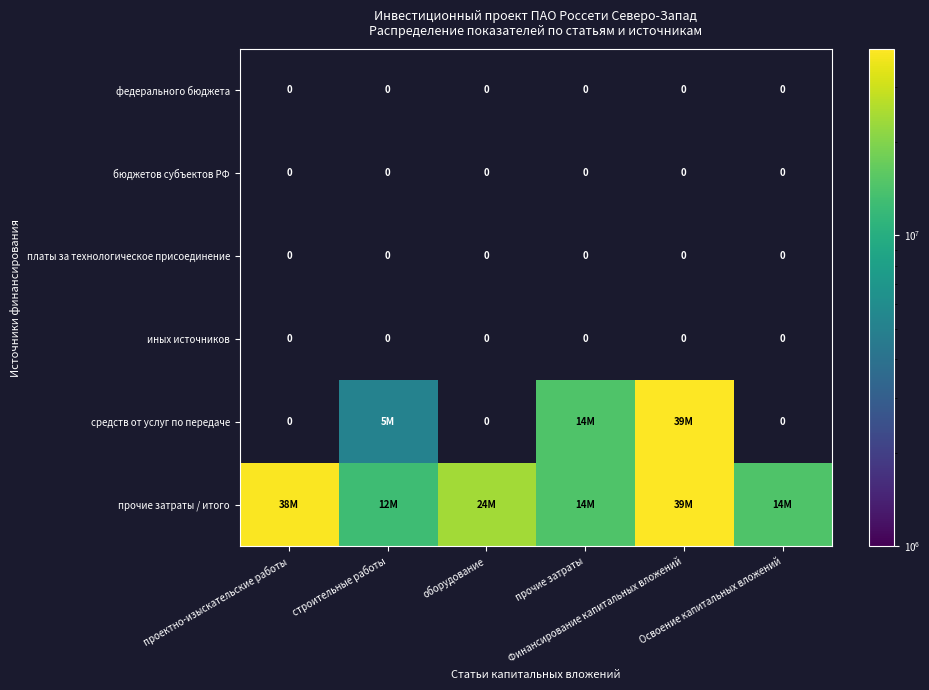

What is the maximum value for прочие затраты / итого?

39857961.0